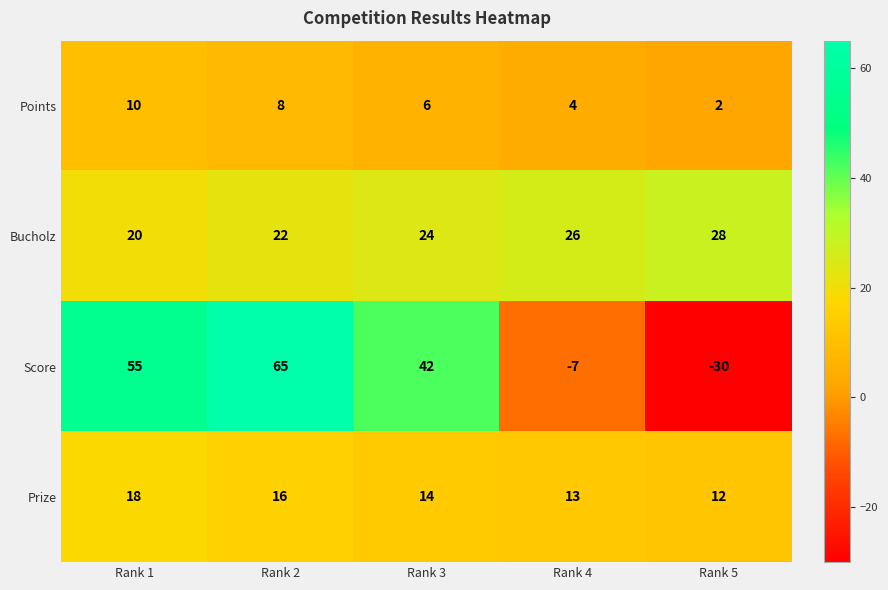

Which series has the widest spread of values?

Score